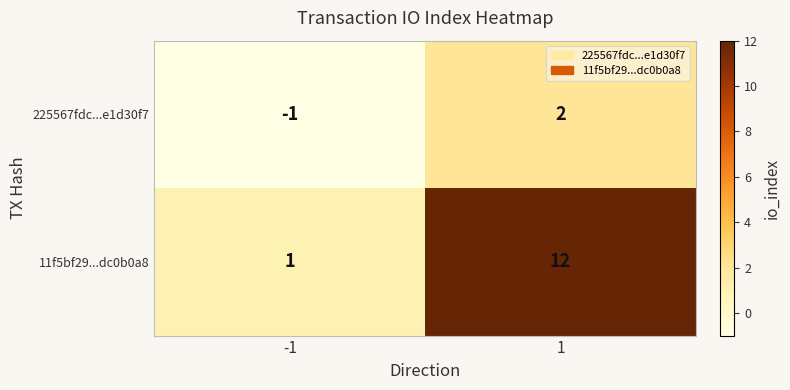

Which series has the widest spread of values?

11f5bf29...dc0b0a8